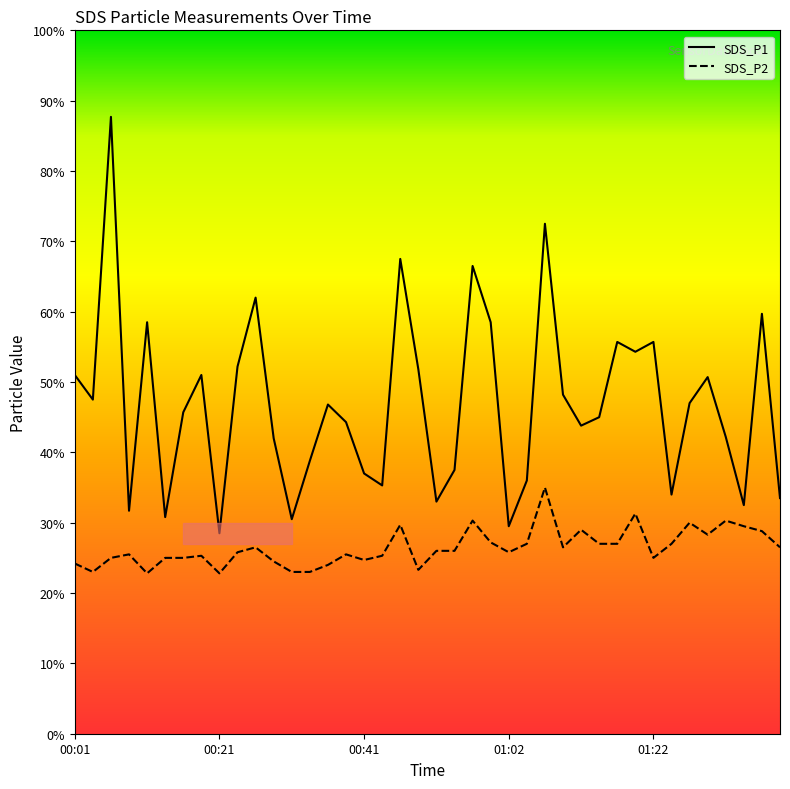

At how many categories does at least one series exceed 3?

38